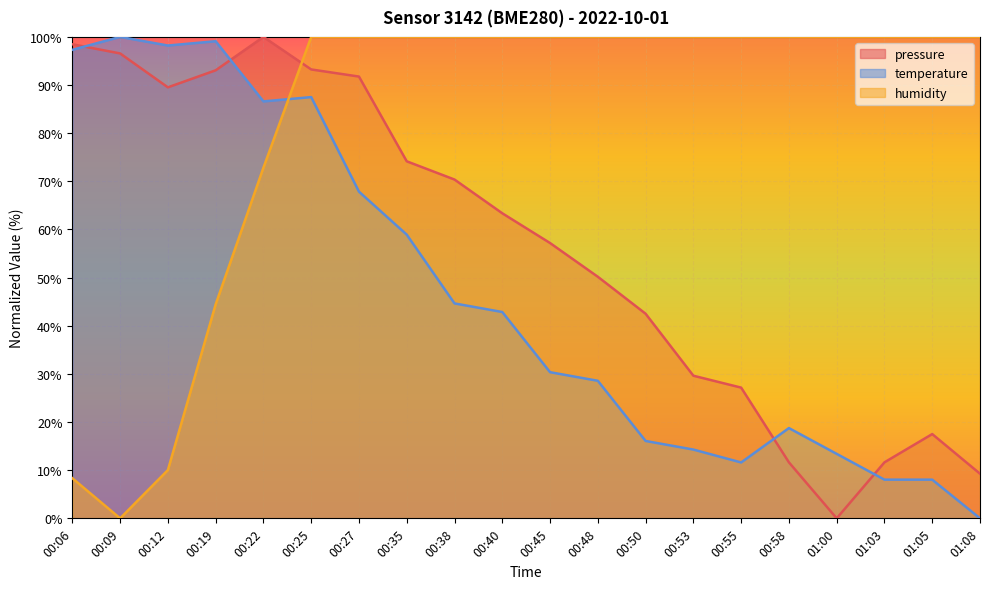

Which category has the highest value in the pressure series?

00:22